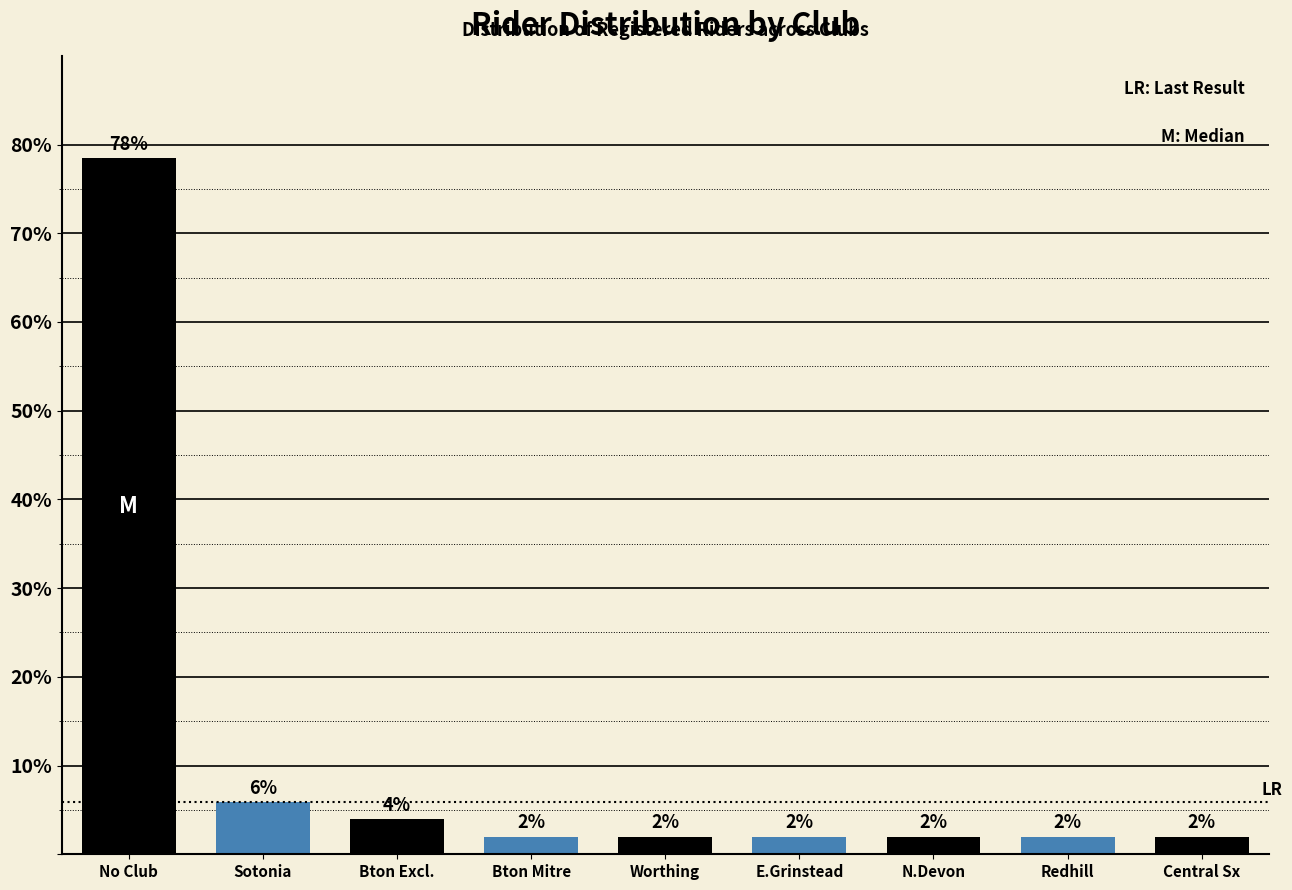

What is the label of the 9th bar from the left?

Central Sx